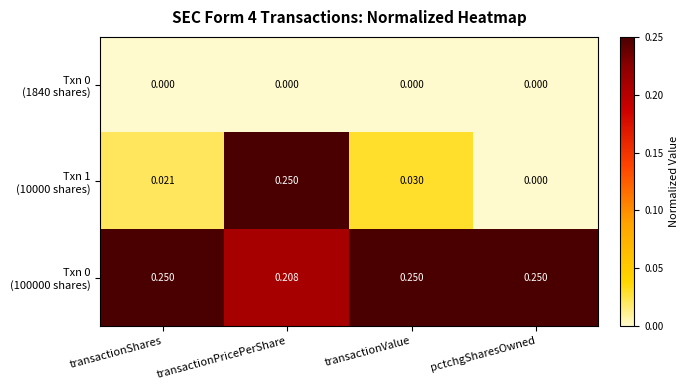

At how many categories does at least one series exceed 0?

4